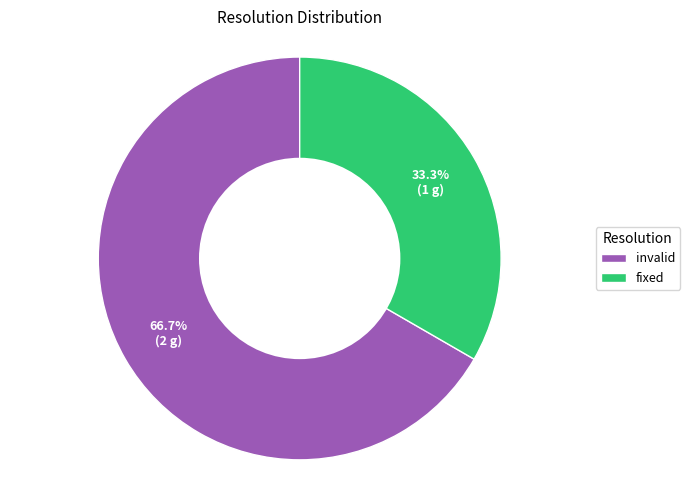

What portion of the pie excludes fixed?

66.7%